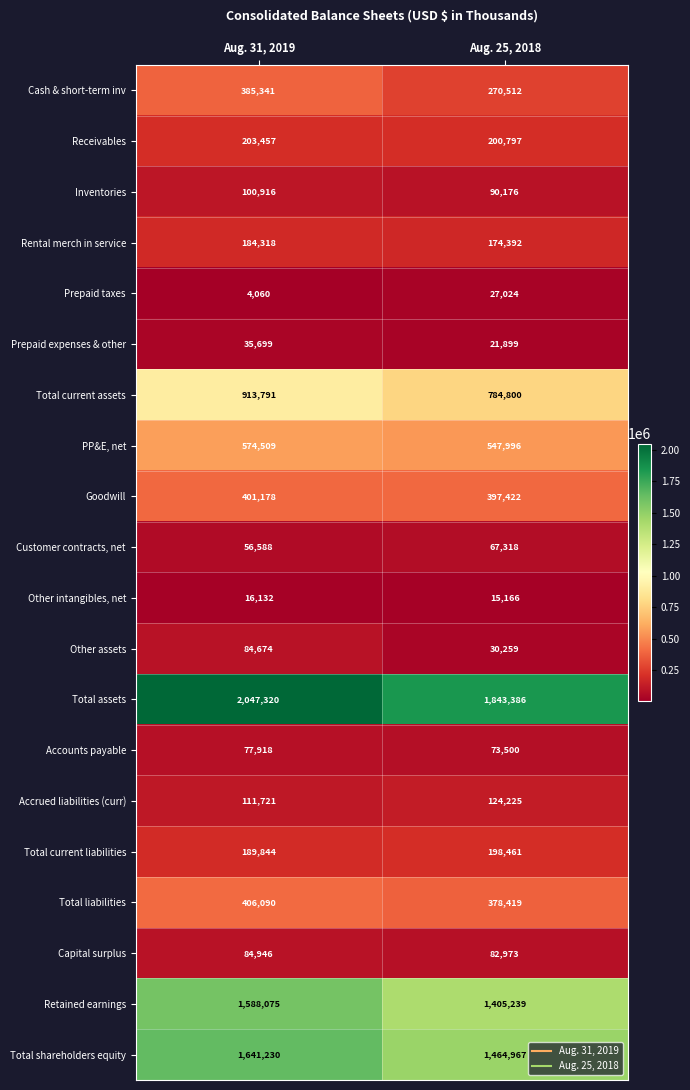

What is the smallest value displayed?

4060